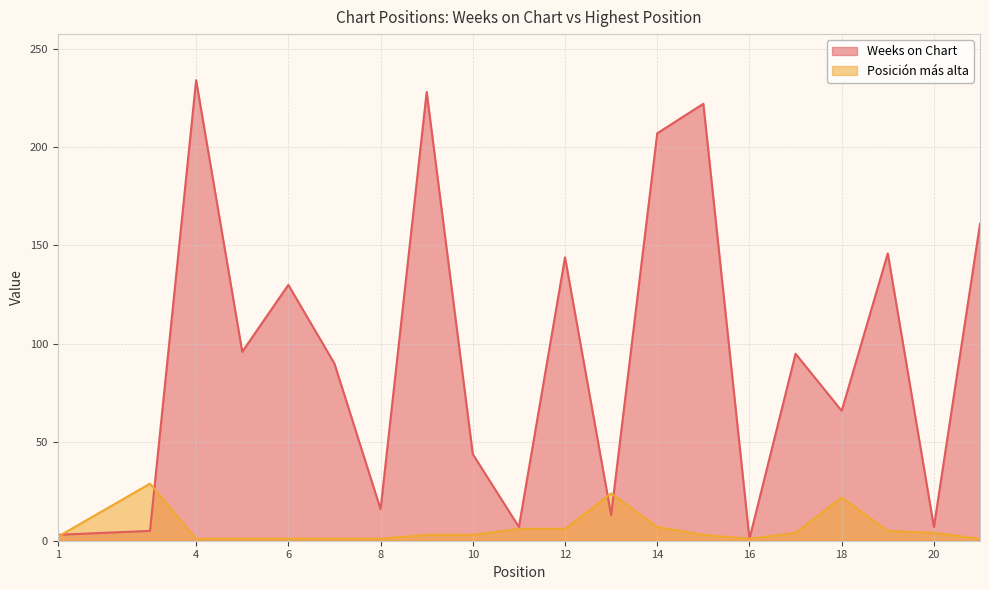

Rank the series by their average value, from highest to lowest.

Weeks on Chart, Posición más alta